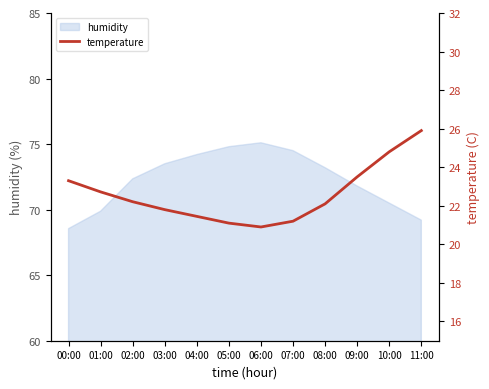

Does the chart display data point markers on the line(s)?

No